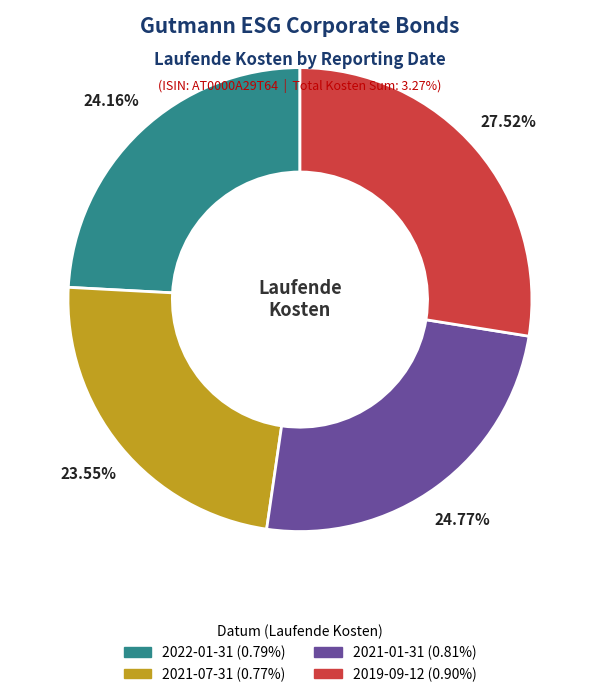

Count the number of slices in the pie.

4